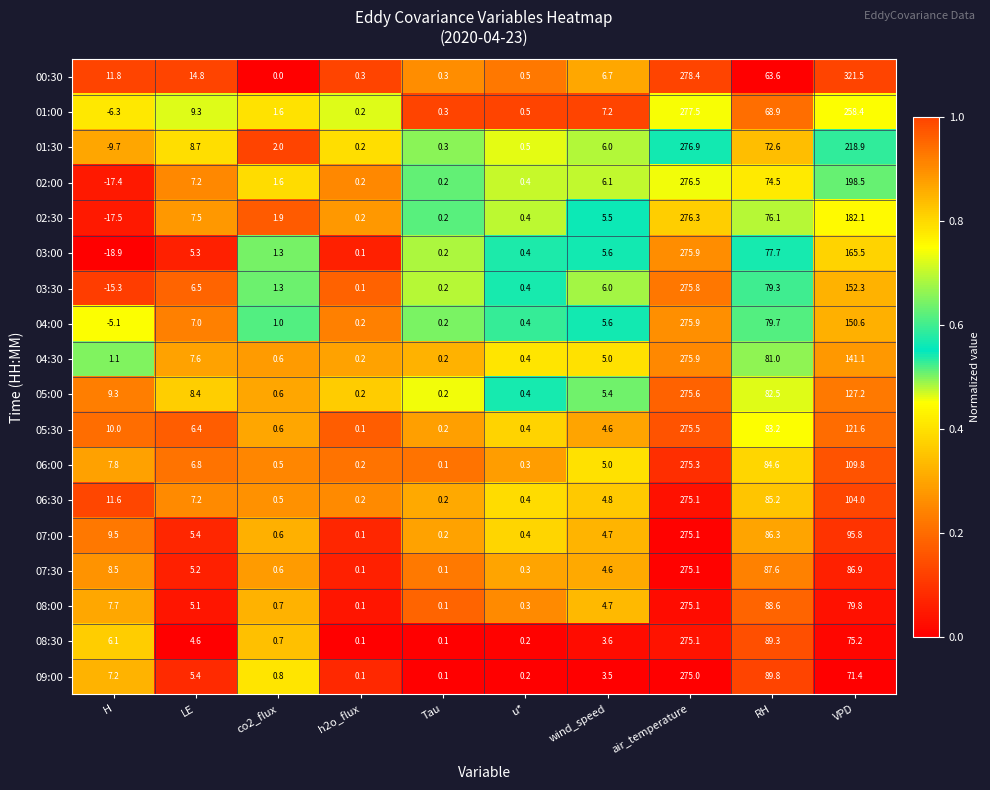

At which label is 07:00 closest to 137?

VPD